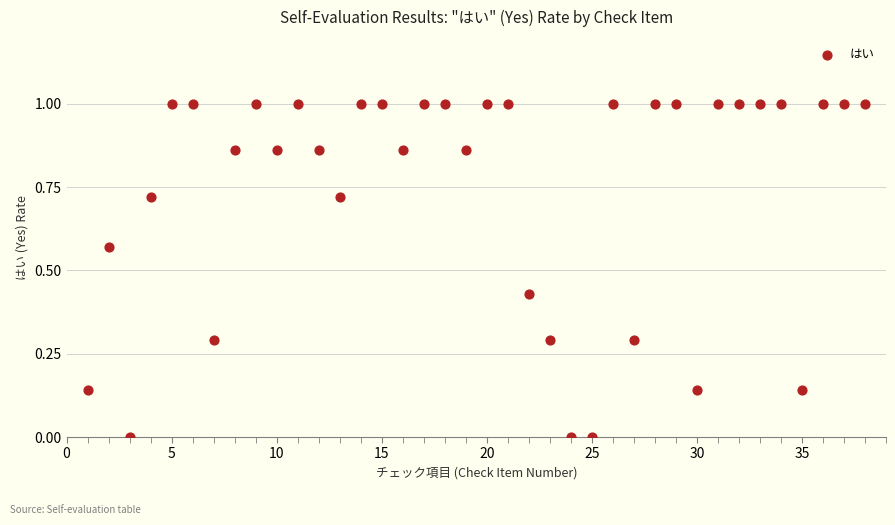

What is the range of X values (max minus min)?

37.0